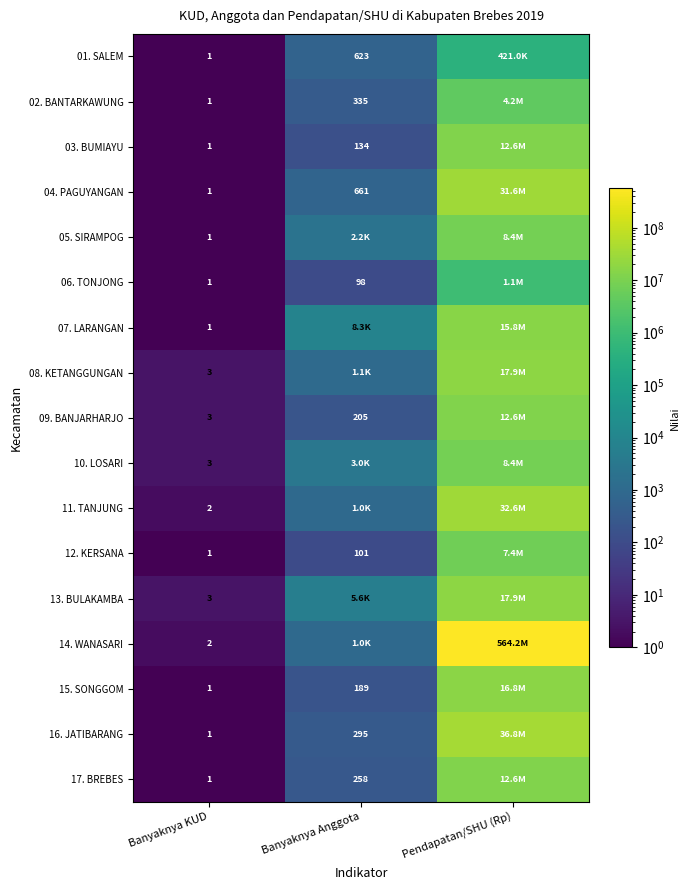

List the series in order of their peak value, highest first.

14. WANASARI, 16. JATIBARANG, 11. TANJUNG, 04. PAGUYANGAN, 08. KETANGGUNGAN, 13. BULAKAMBA, 15. SONGGOM, 07. LARANGAN, 03. BUMIAYU, 09. BANJARHARJO, 17. BREBES, 05. SIRAMPOG, 10. LOSARI, 12. KERSANA, 02. BANTARKAWUNG, 06. TONJONG, 01. SALEM